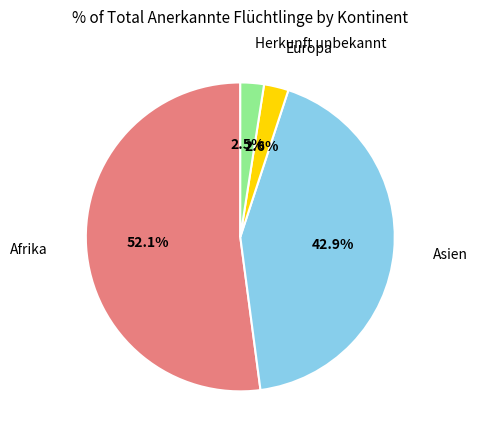

Is there a majority slice in this chart?

Yes